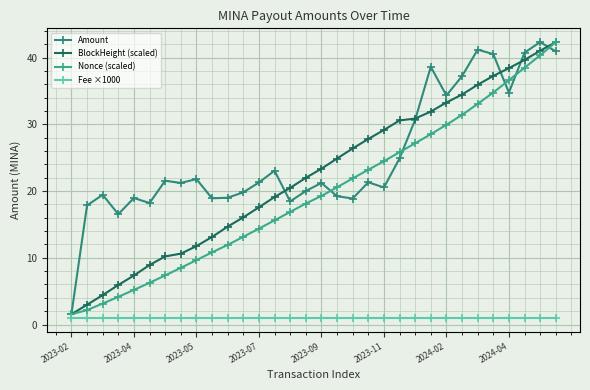

What is the label of the 6th point from the right?

26